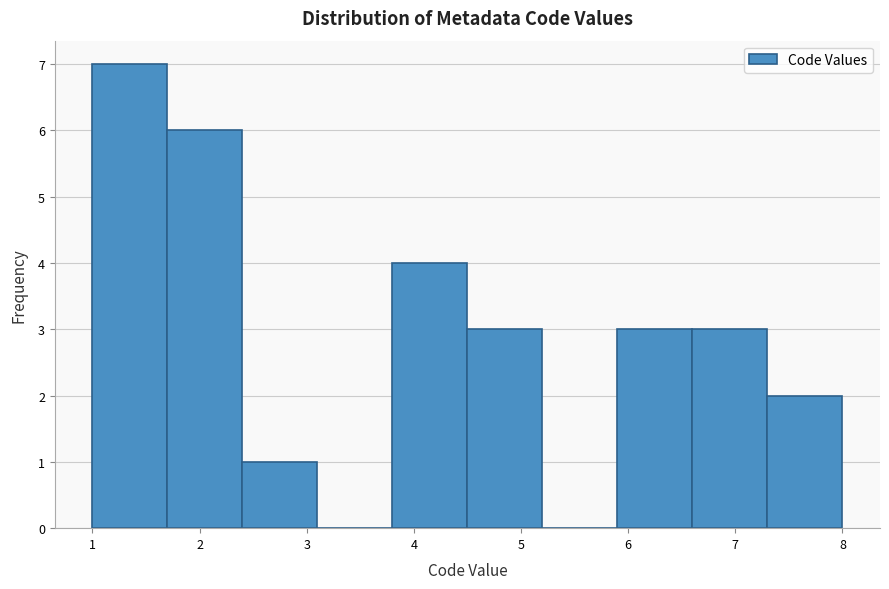

Reading left to right, transcribe this chart: for each bar, give the range it covers on the x-axis and its height. The values are not printed on the chart, so give them approximately, as read against the axis.

1.0 to 1.7: 7
1.7 to 2.4: 6
2.4 to 3.1: 1
3.1 to 3.8: 0
3.8 to 4.5: 4
4.5 to 5.2: 3
5.2 to 5.9: 0
5.9 to 6.6: 3
6.6 to 7.3: 3
7.3 to 8.0: 2